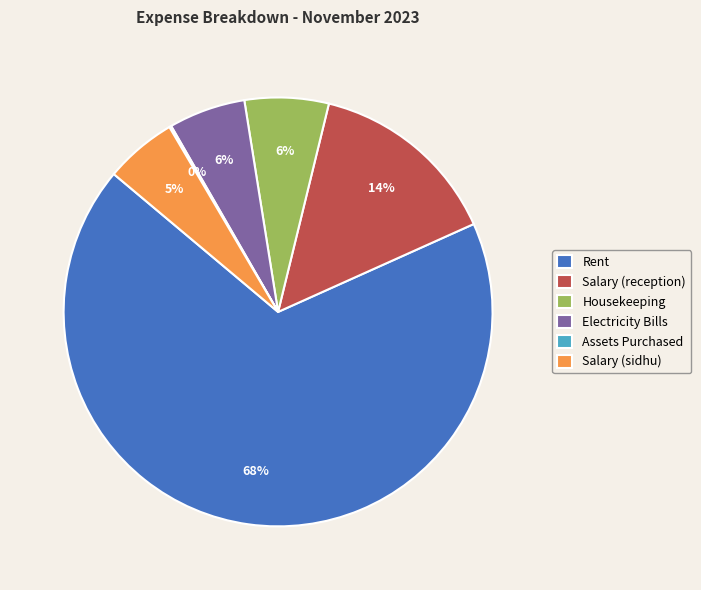

The Rent slice represents 68% of the pie. True or false?

True